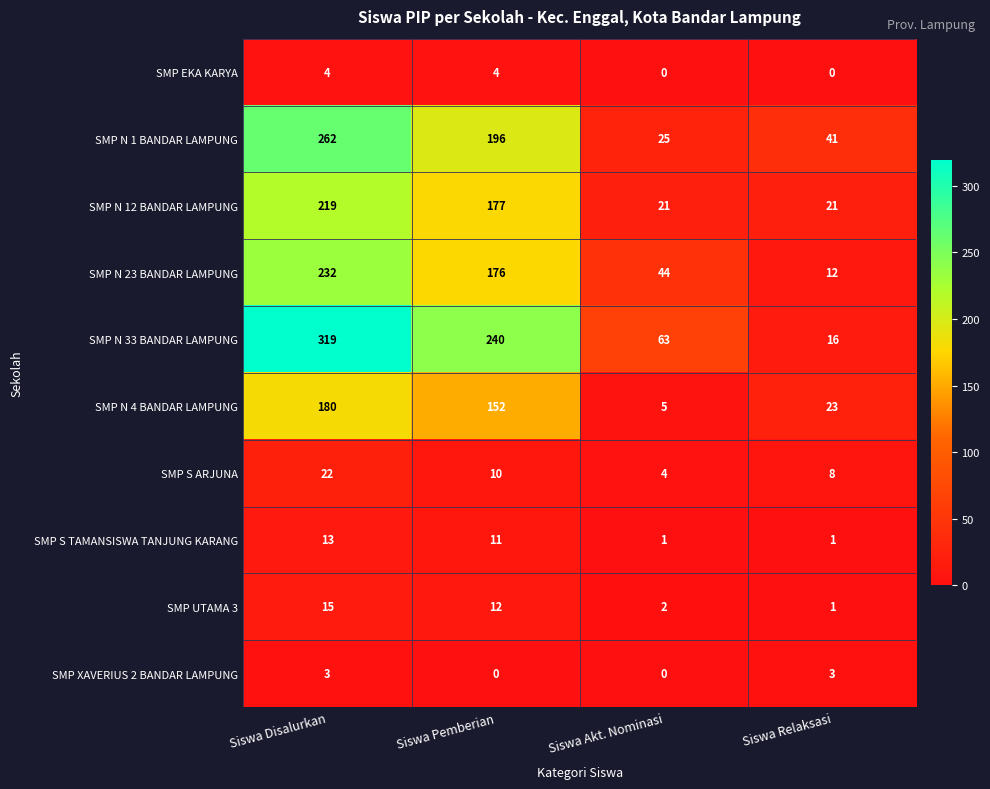

At Siswa Disalurkan, list the series in order from smallest to largest.

SMP XAVERIUS 2 BANDAR LAMPUNG, SMP EKA KARYA, SMP S TAMANSISWA TANJUNG KARANG, SMP UTAMA 3, SMP S ARJUNA, SMP N 4 BANDAR LAMPUNG, SMP N 12 BANDAR LAMPUNG, SMP N 23 BANDAR LAMPUNG, SMP N 1 BANDAR LAMPUNG, SMP N 33 BANDAR LAMPUNG